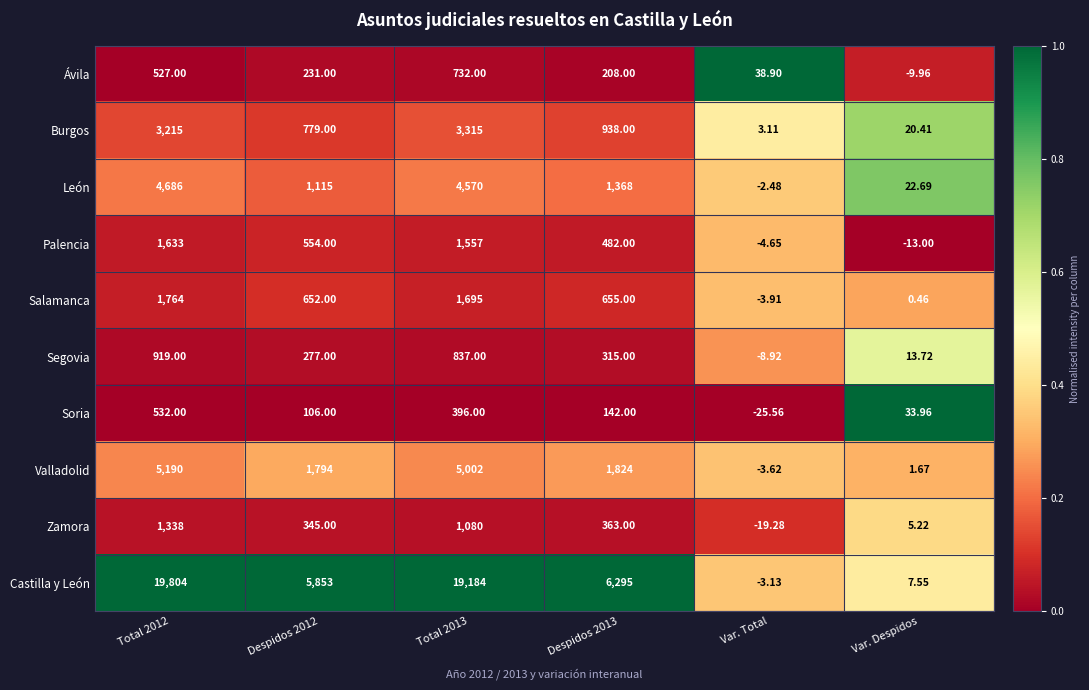

Which category has the lowest value in the Burgos series?

Var. Total